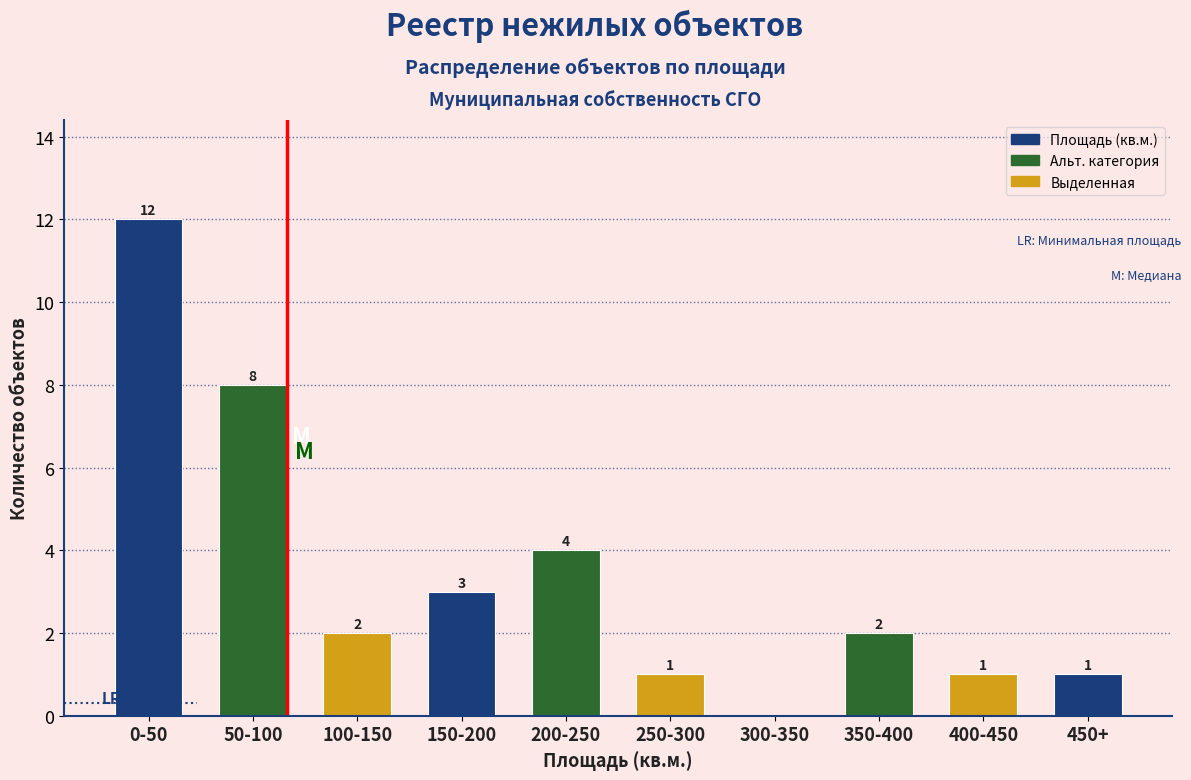

Reading left to right, transcribe all the data shown in this chart.

0-50=12	50-100=8	100-150=2	150-200=3	200-250=4	250-300=1	300-350=0	350-400=2	400-450=1	450+=1